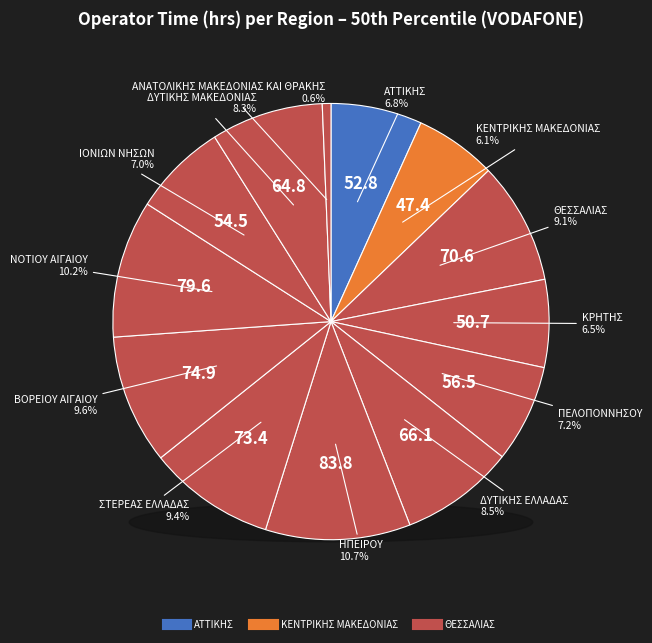

Is the sum of ΑΤΤΙΚΗΣ (OperatorTime2 50%) and ΑΝΑΤΟΛΙΚΗΣ ΜΑΚΕΔΟΝΙΑΣ ΚΑΙ ΘΡΑΚΗΣ (OperatorTime2 50%) greater than half?

No